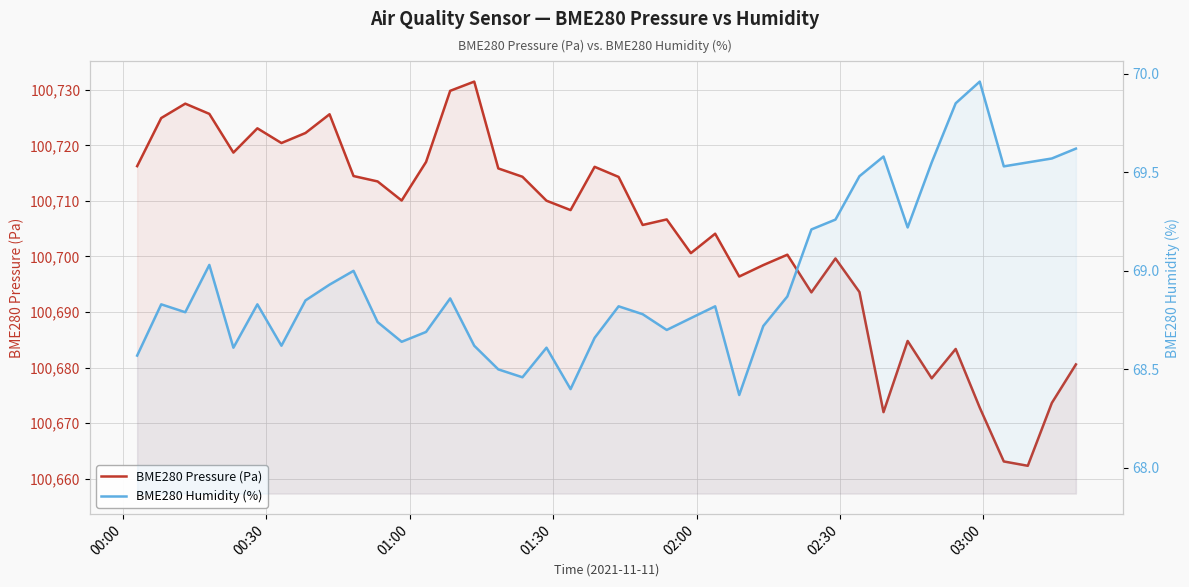

True or false: BME280 Humidity (%) has more than 1 points higher than both neighbors.

True